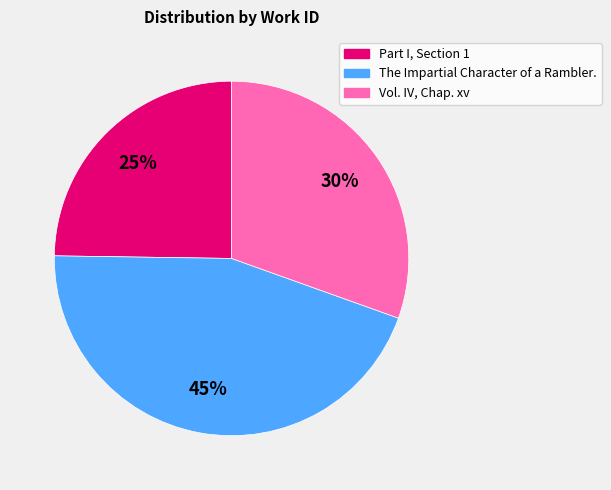

How many segments does this pie chart have?

3